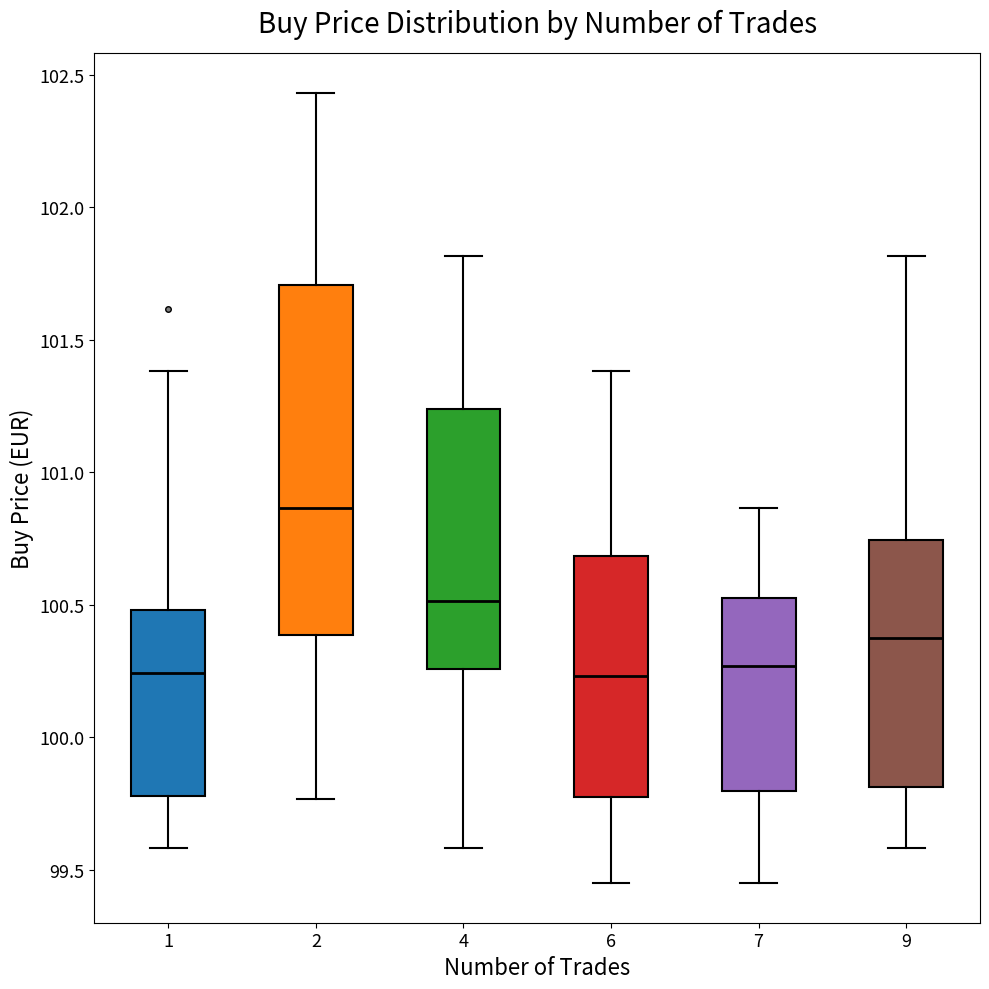

Reading left to right, transcribe this box plot: for each box, give where its median line is, the range the box spans, and where its two whiskers end, as read against the y-axis. The values are not printed on the chart, so give them approximately, as read against the axis.

1: median 100.25, box 99.80 to 100.50, whiskers 99.60 to 101.40
2: median 100.85, box 100.40 to 101.70, whiskers 99.75 to 102.45
4: median 100.50, box 100.25 to 101.25, whiskers 99.60 to 101.80
6: median 100.25, box 99.80 to 100.70, whiskers 99.45 to 101.40
7: median 100.25, box 99.80 to 100.50, whiskers 99.45 to 100.85
9: median 100.40, box 99.80 to 100.75, whiskers 99.60 to 101.80